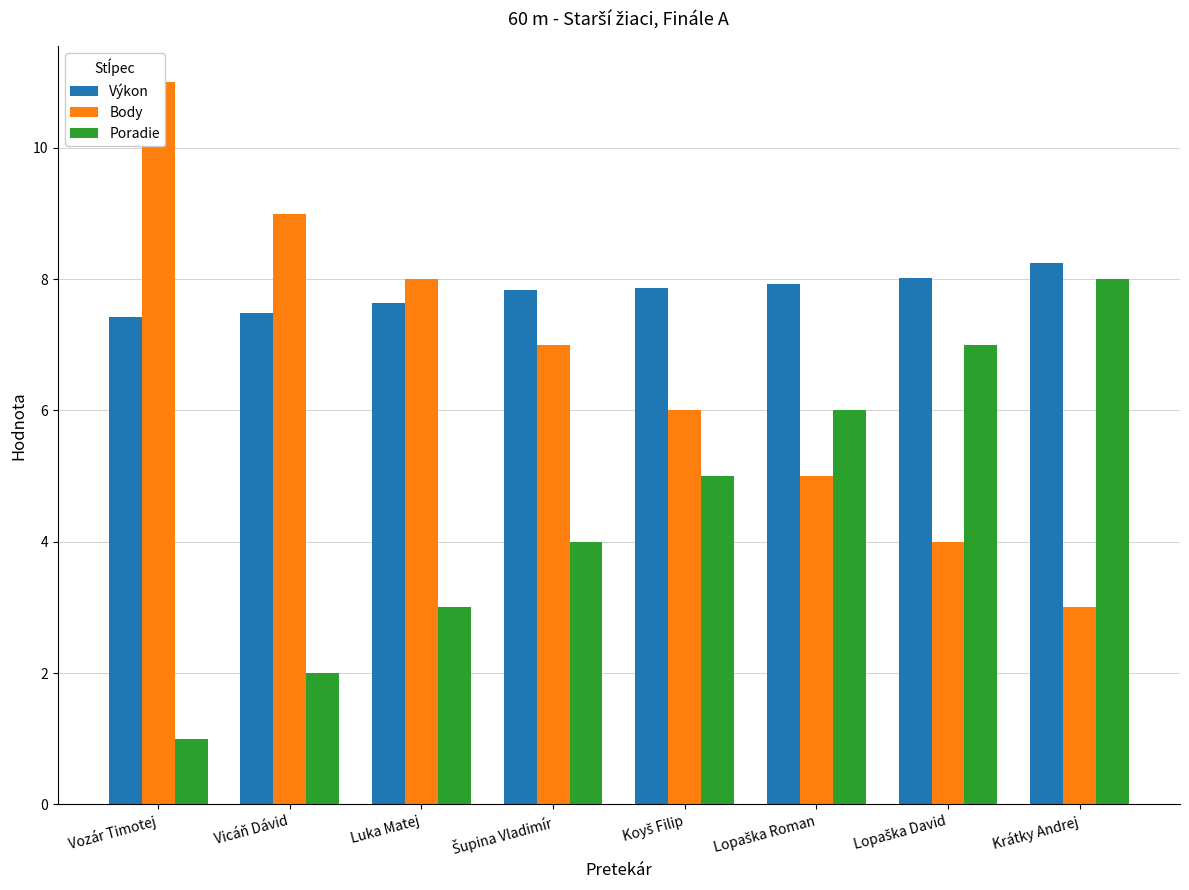

What is the minimum value shown in the chart?

1.0